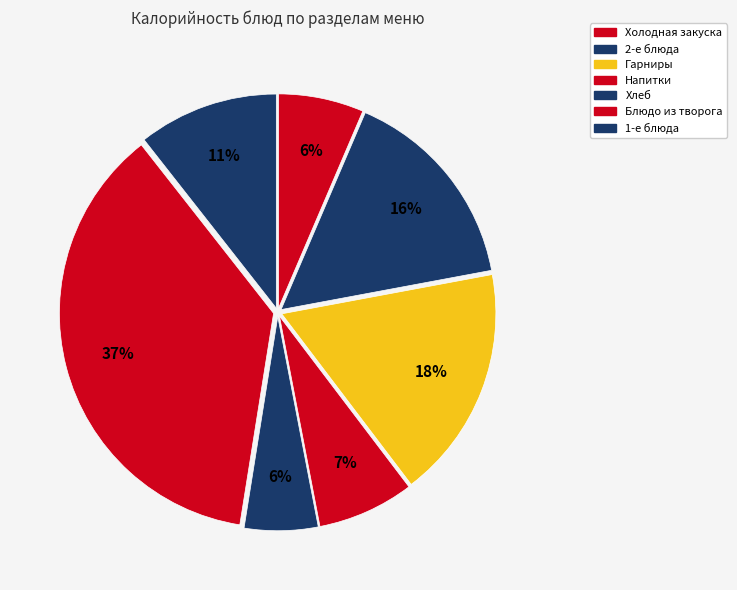

Which category has the biggest portion of the pie?

Блюдо из творога